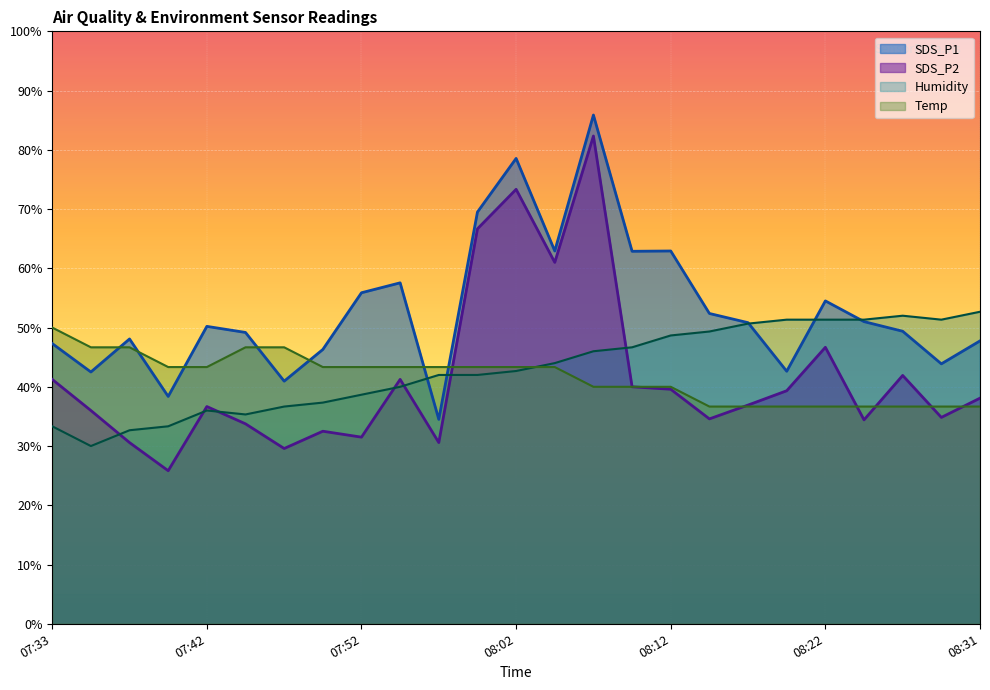

In Humidity, how many points are lower than both neighbors (excluding endpoints)?

3